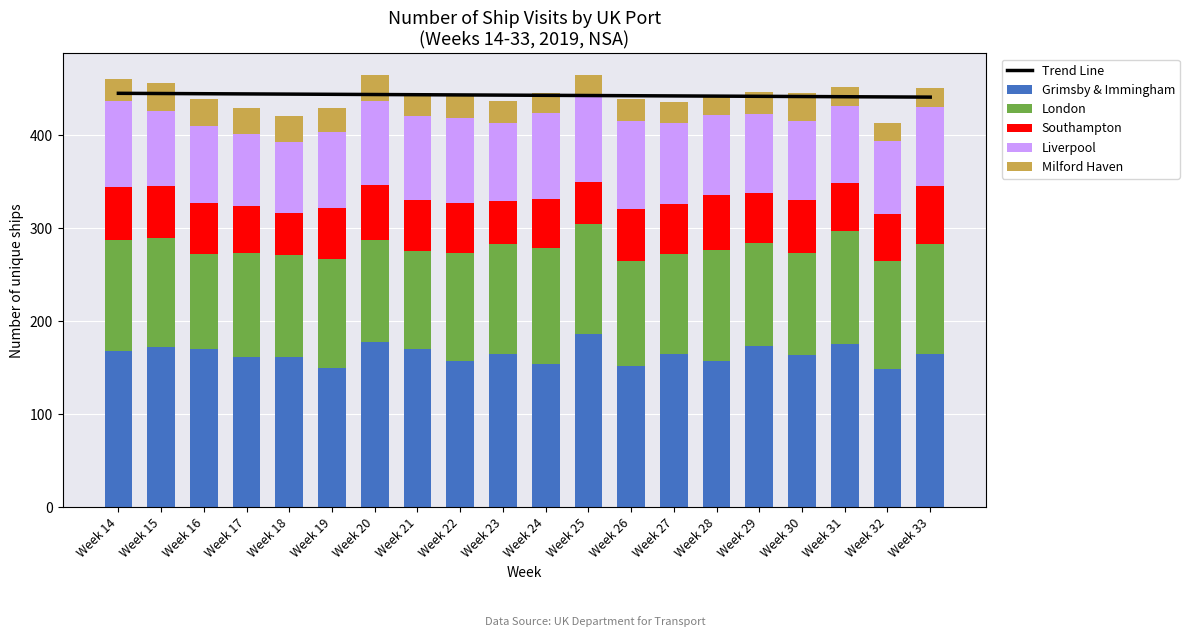

At which category does the chart reach its minimum across all series?

Week 32